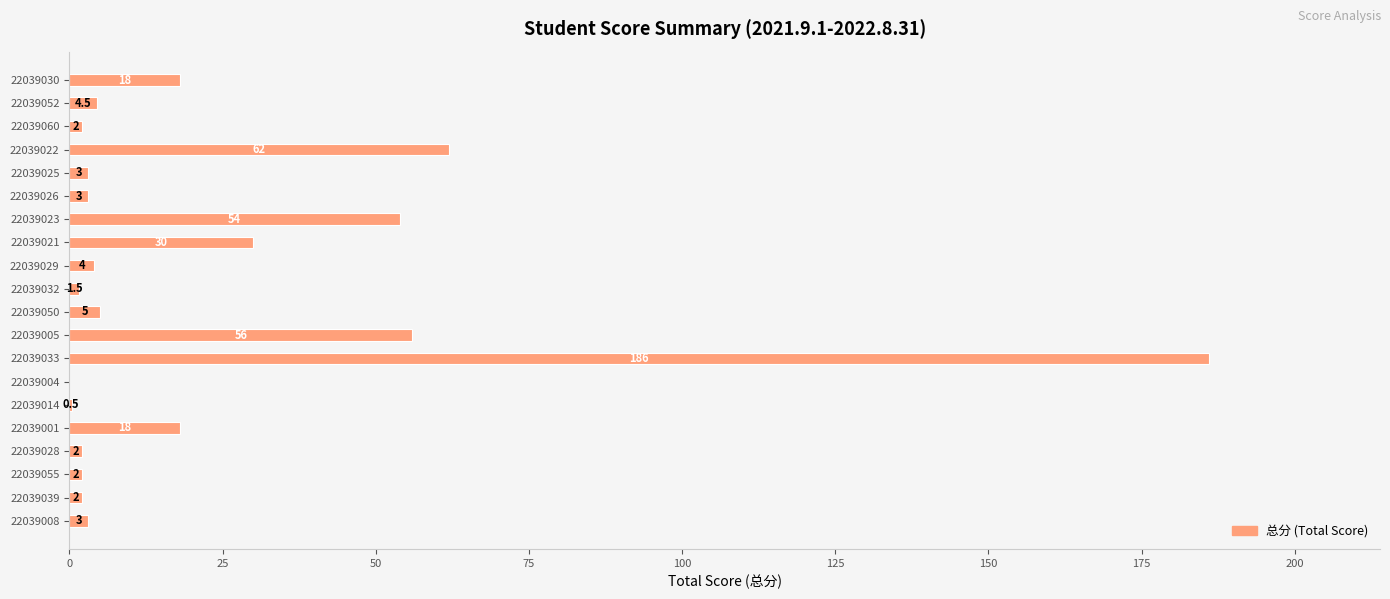

The value at 22039025 is 3.0. True or false?

True